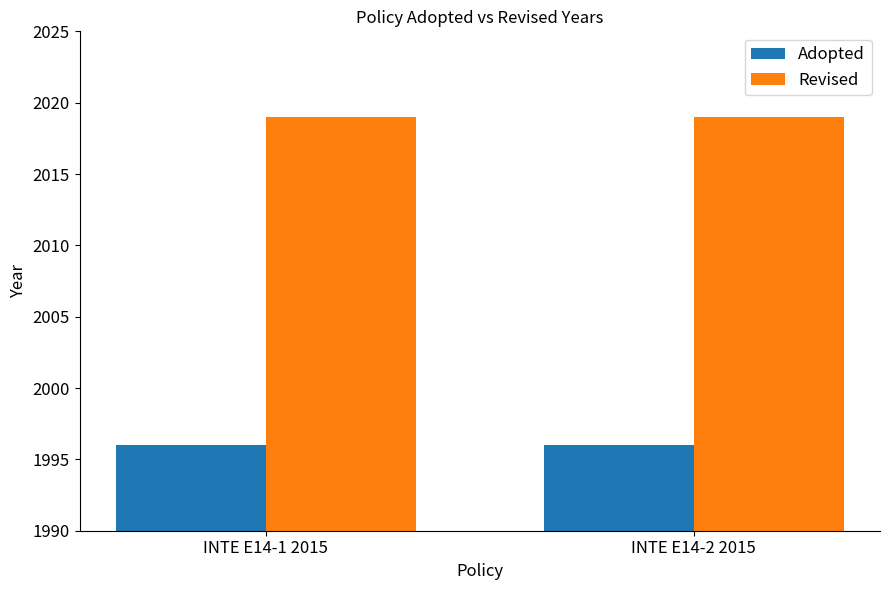

What is the average value of the Revised series?

2019